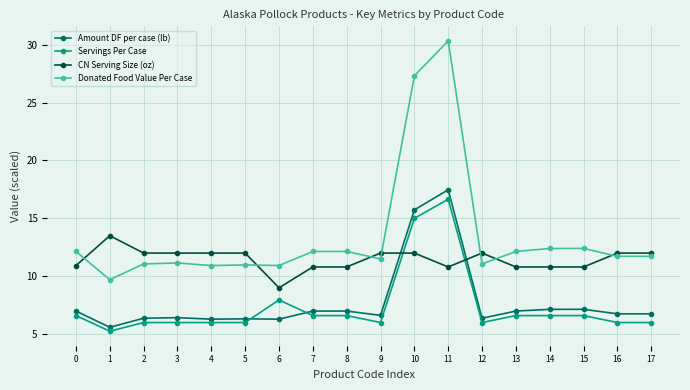

Which category has the lowest value across all series?

1